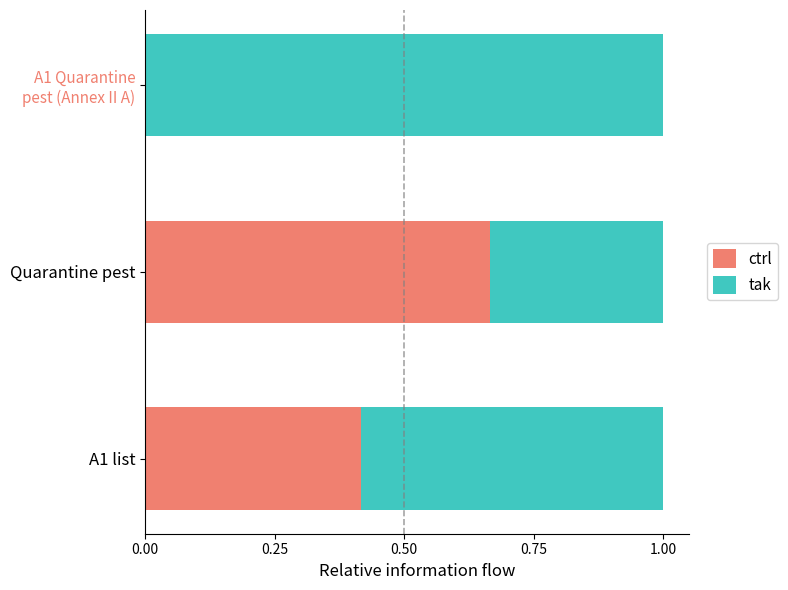

At which label does ctrl reach its peak?

Quarantine pest